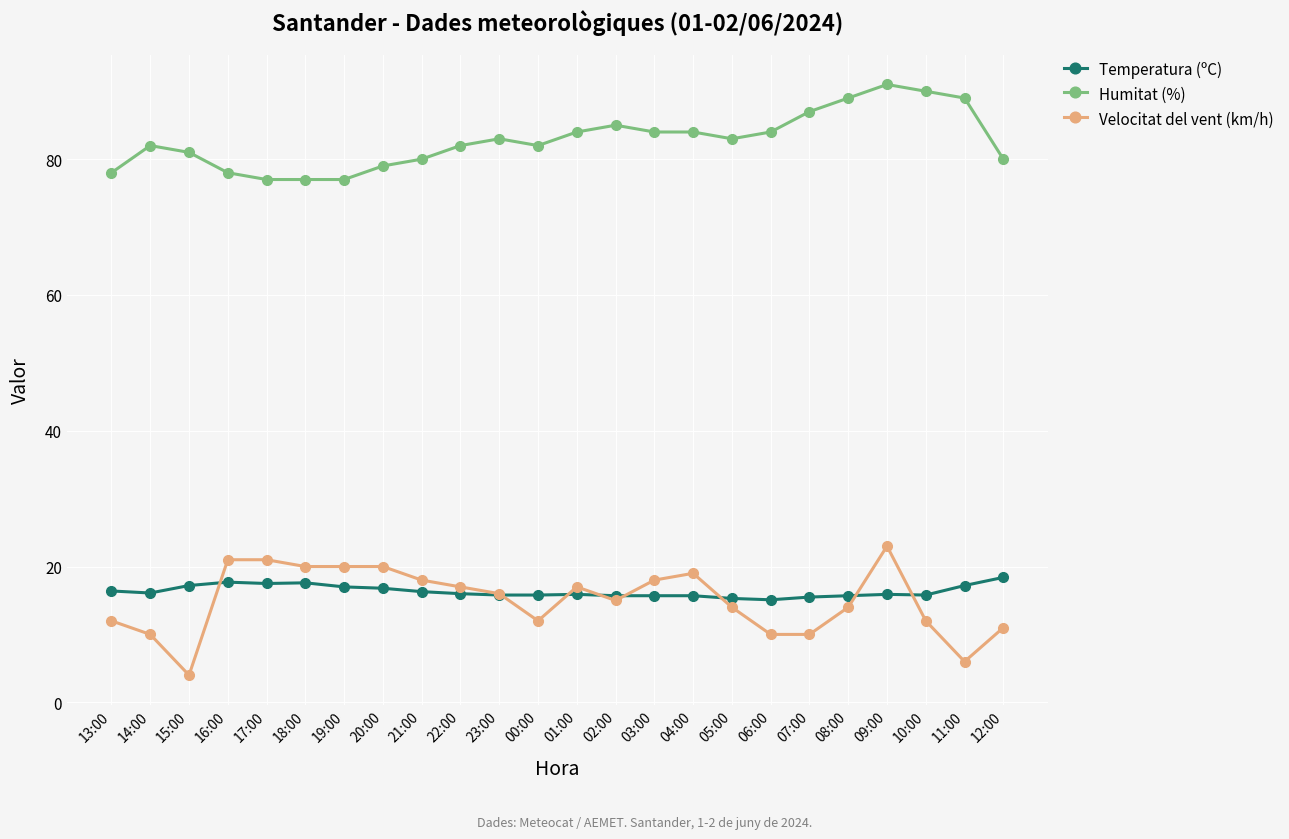

Between 01:00 and 09:00, which series saw the biggest shift?

Humitat (%)